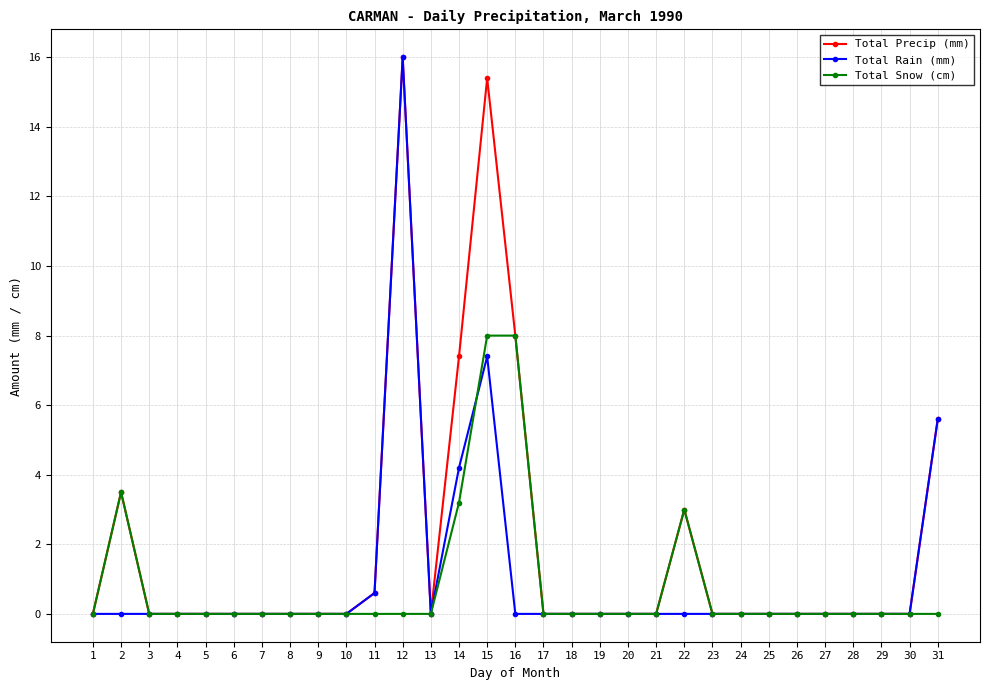

What is the greatest value displayed?

16.0